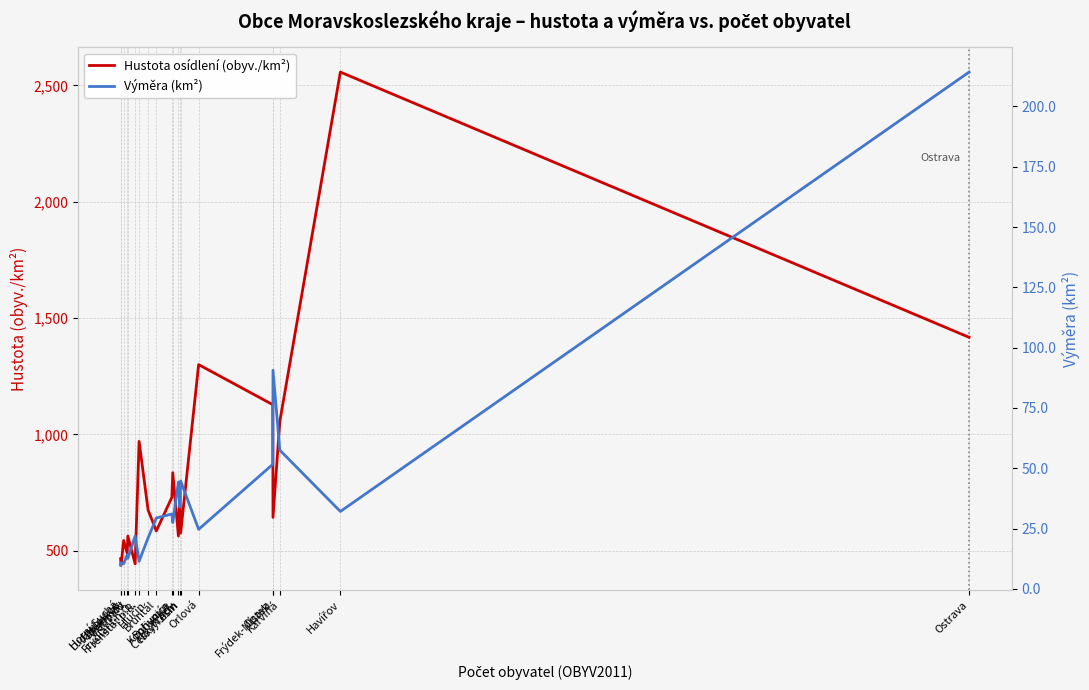

Rank the series by their maximum value, from highest to lowest.

Hustota osídlení (obyv./km²), Výměra (km²)